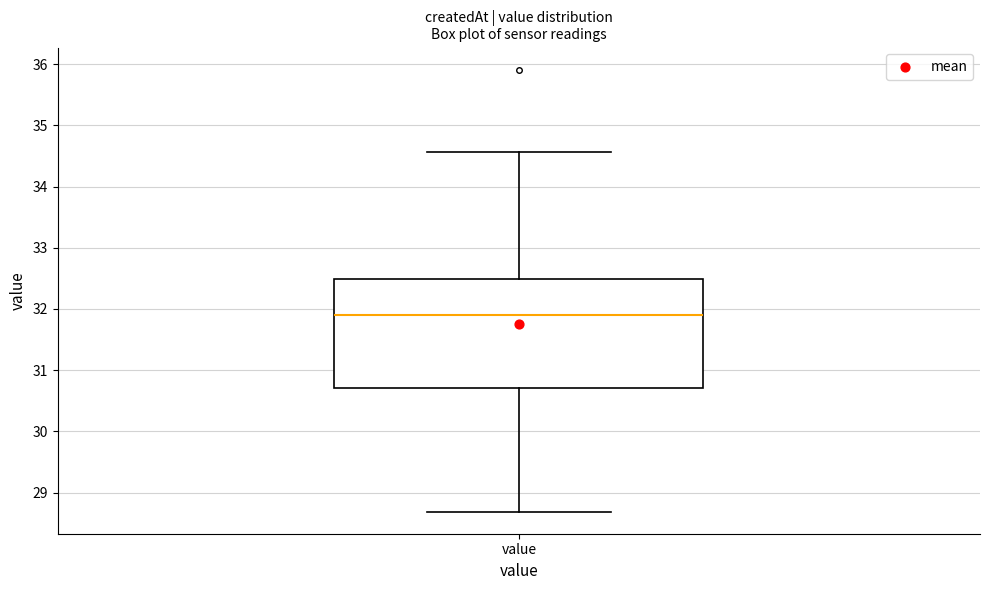

Where does the median line of the box for value sit on the y-axis? The values are not printed on the chart, so give them approximately, as read against the axis.

31.9